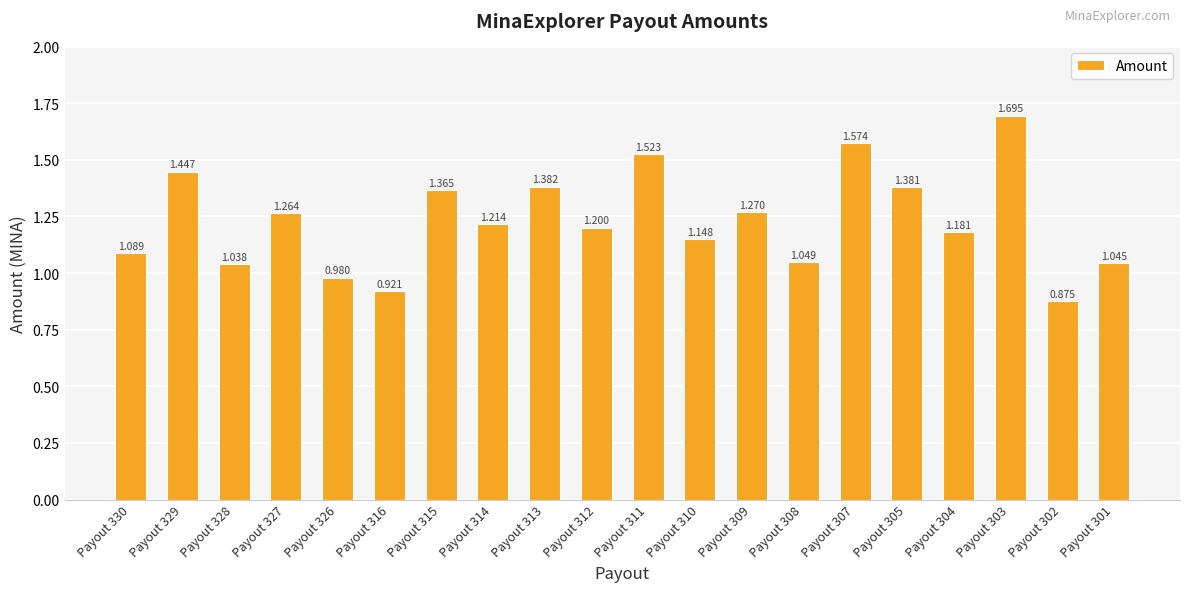

Reading right to left, transcribe all the data shown in this chart.

1.0	0.9	1.7	1.2	1.4	1.6	1.0	1.3	1.1	1.5	1.2	1.4	1.2	1.4	0.9	1.0	1.3	1.0	1.4	1.1